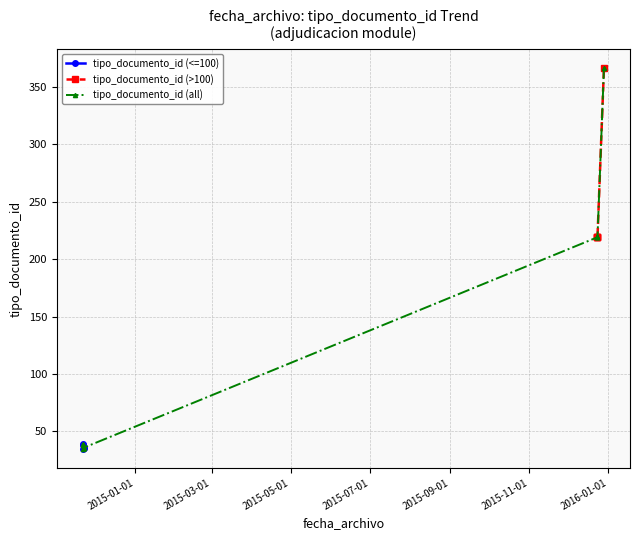

What is the difference between the maximum and minimum values?

331